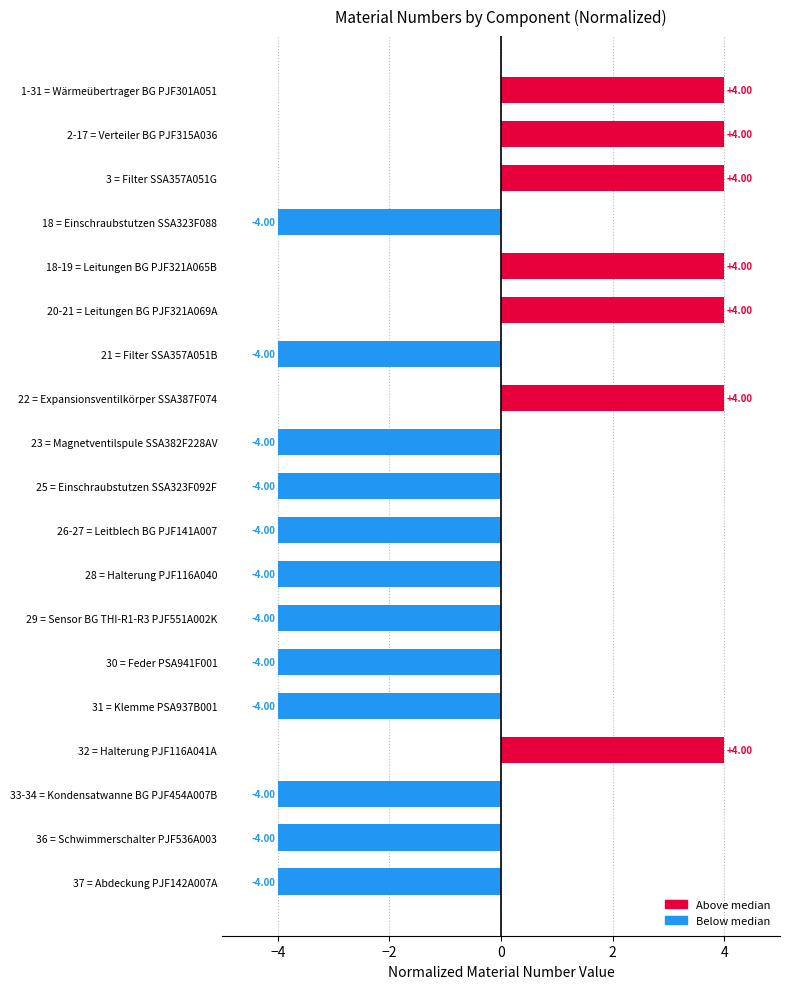

What is the change in value from 29 = Sensor BG THI-R1-R3 PJF551A002K to 2-17 = Verteiler BG PJF315A036?

+8.0